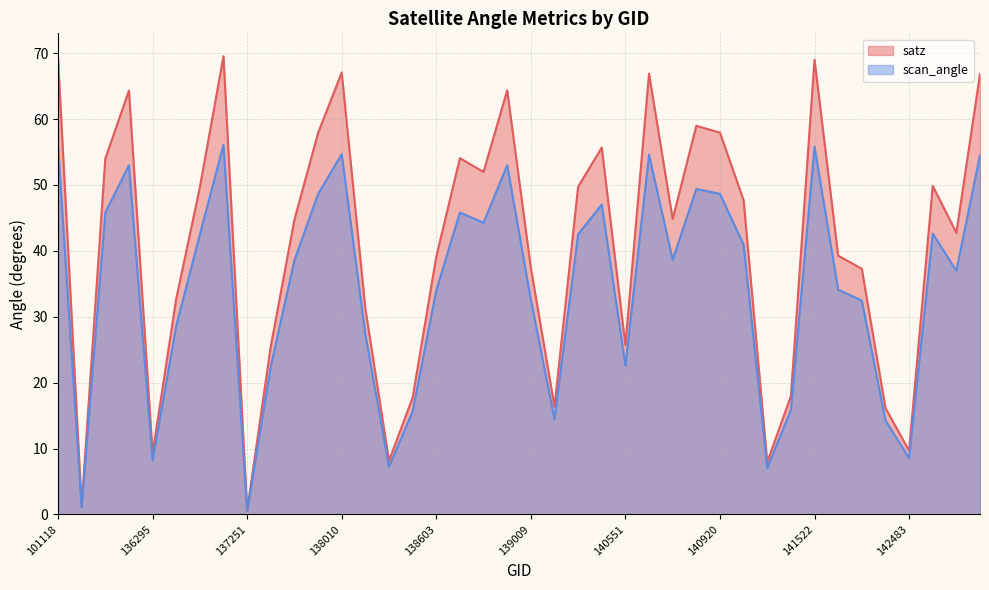

How many values in the scan_angle series are below 38?

19